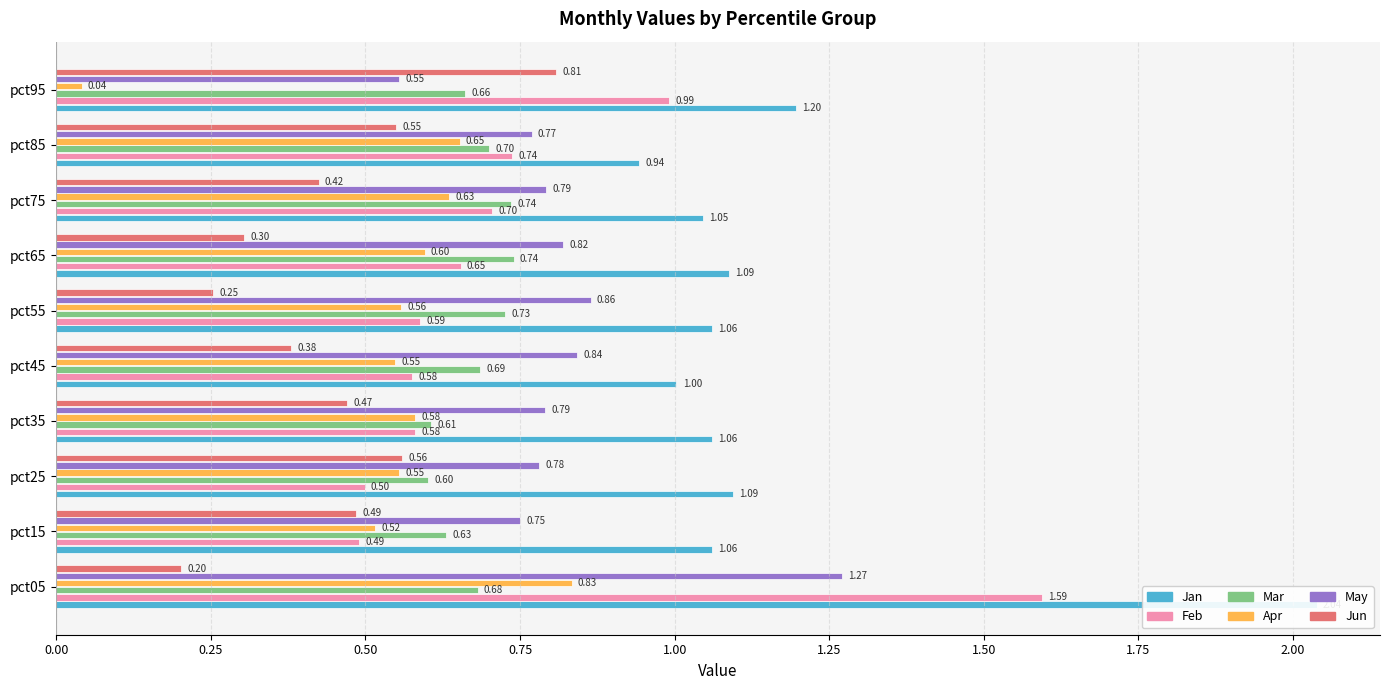

What is the difference between the maximum and minimum values in the Jun series?

0.6